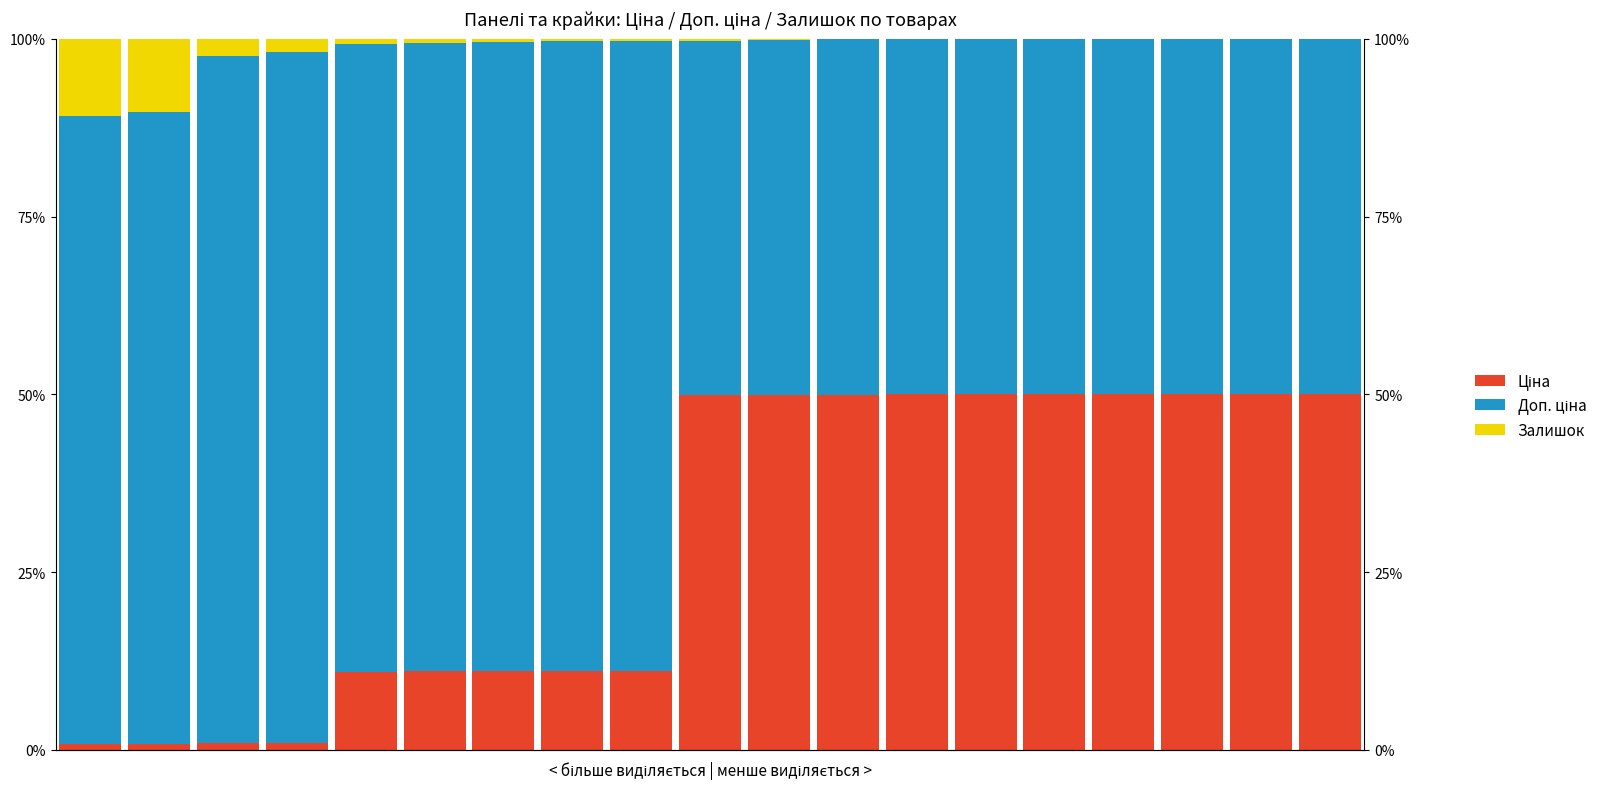

How many bars are there in each group?

3